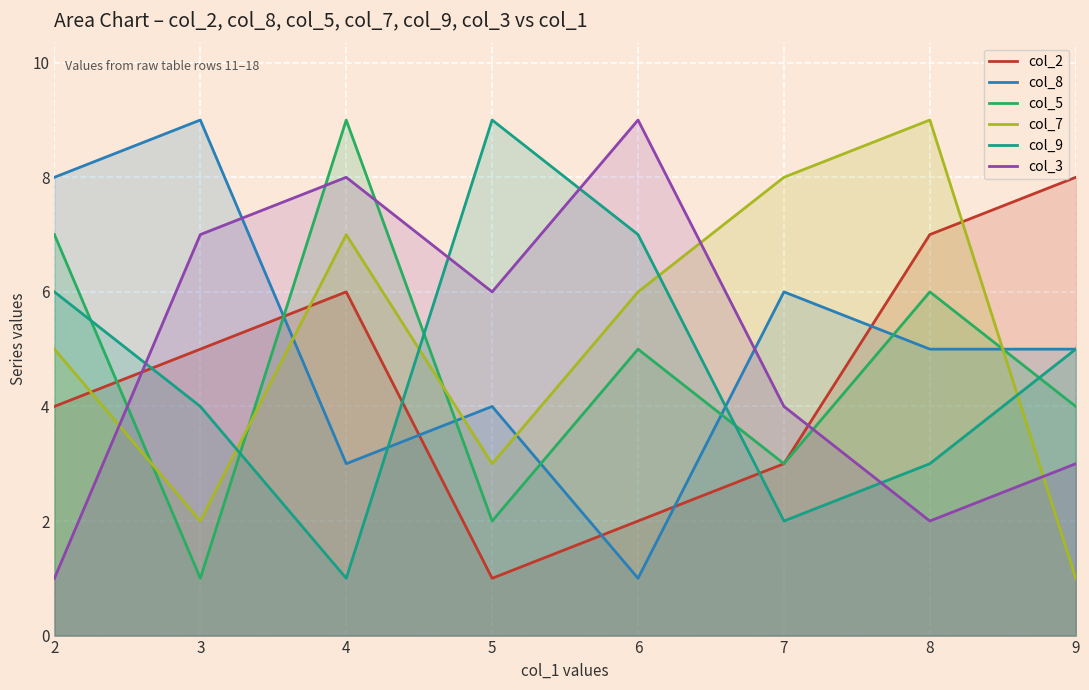

What is the lowest value of the col_3 series?

1